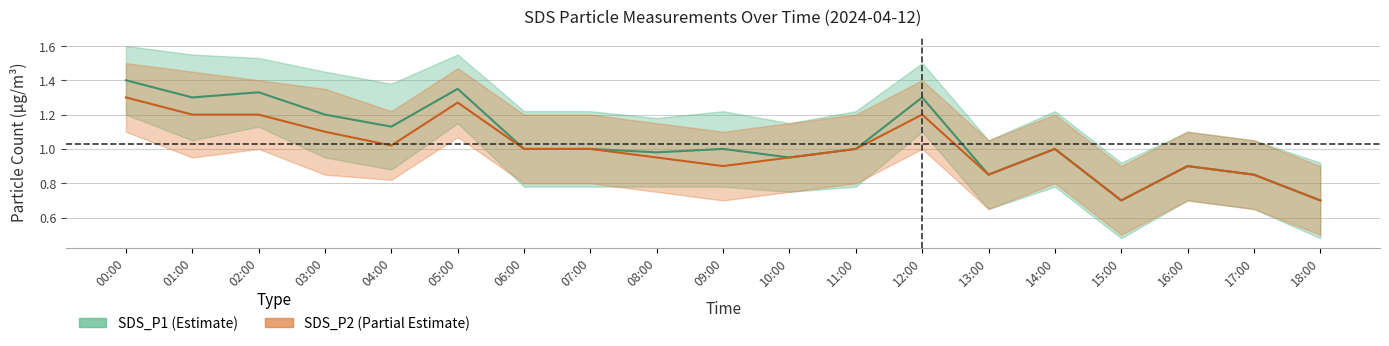

The value of SDS_P1_upper at 03:00 is 1.4. True or false?

True